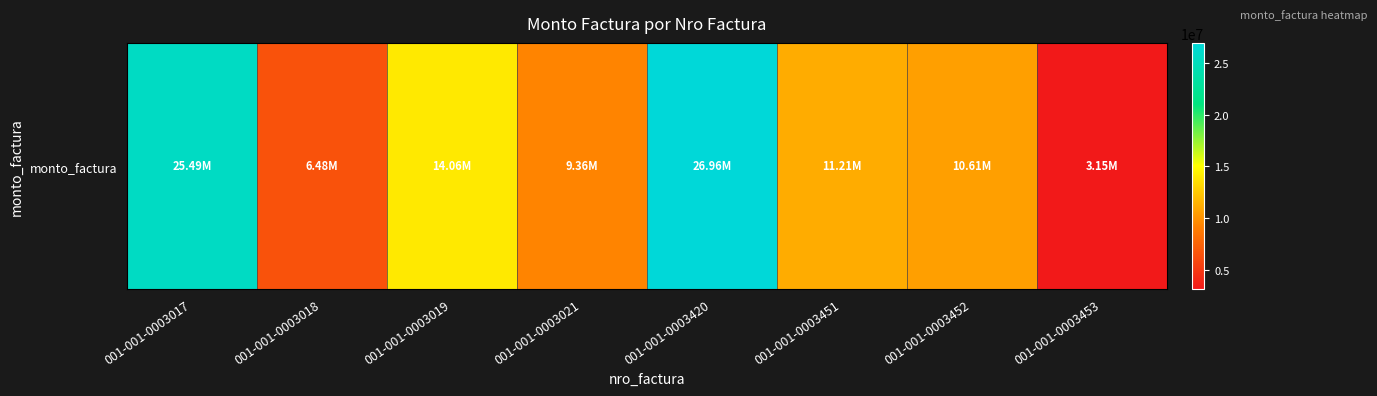

The value at 001-001-0003451 is 11205500. True or false?

True